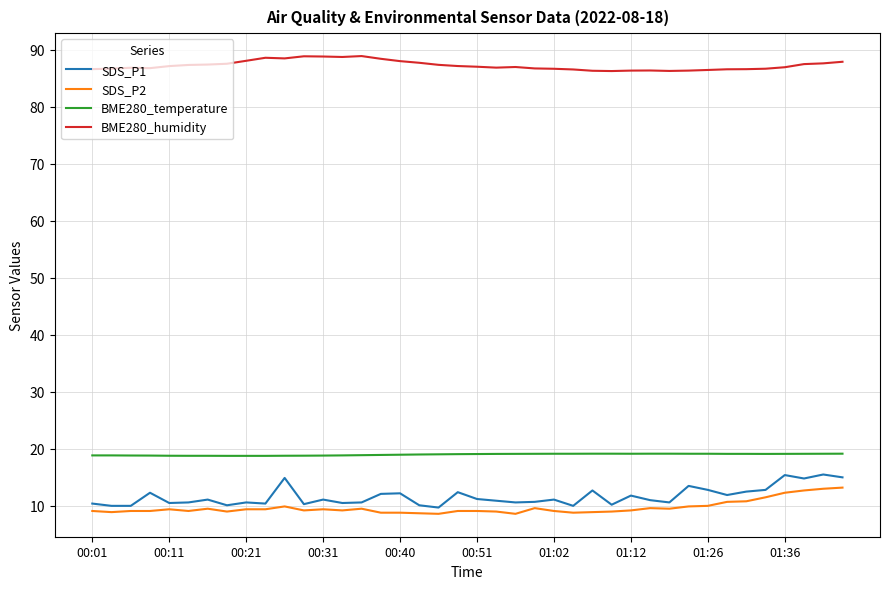

What is the lowest value of the BME280_humidity series?

86.3